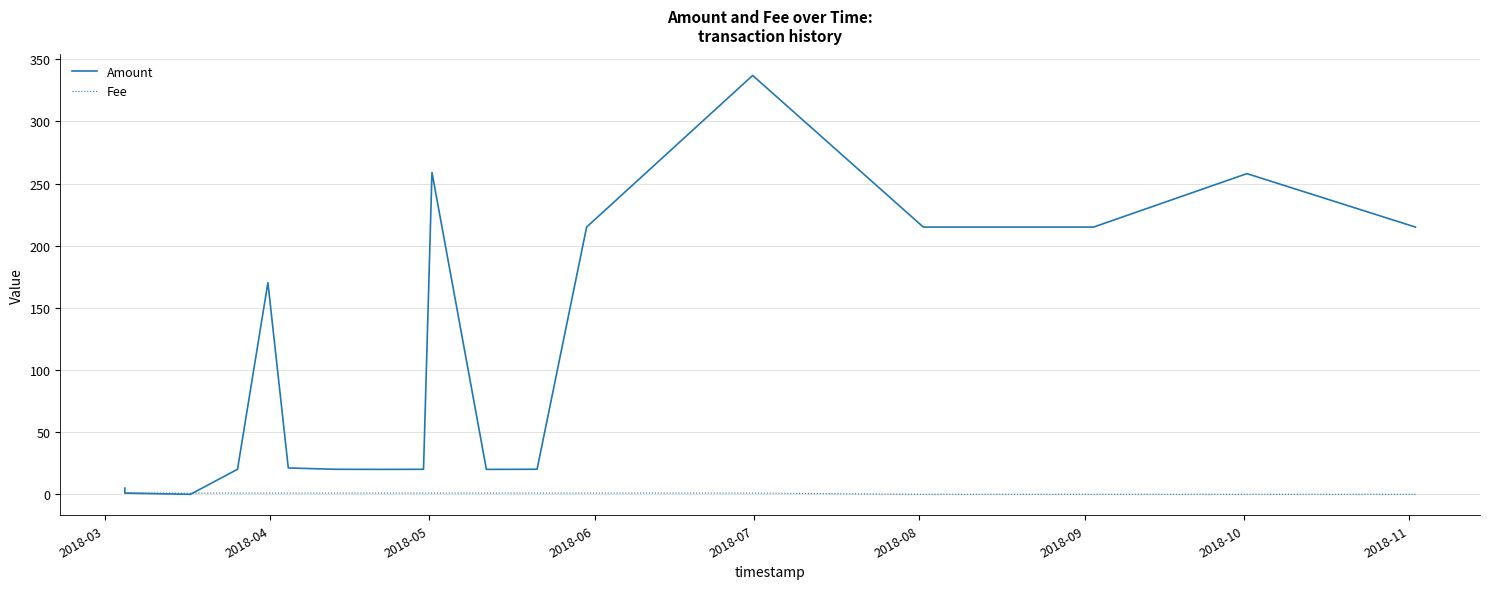

Which series has the largest range (max minus min)?

Amount